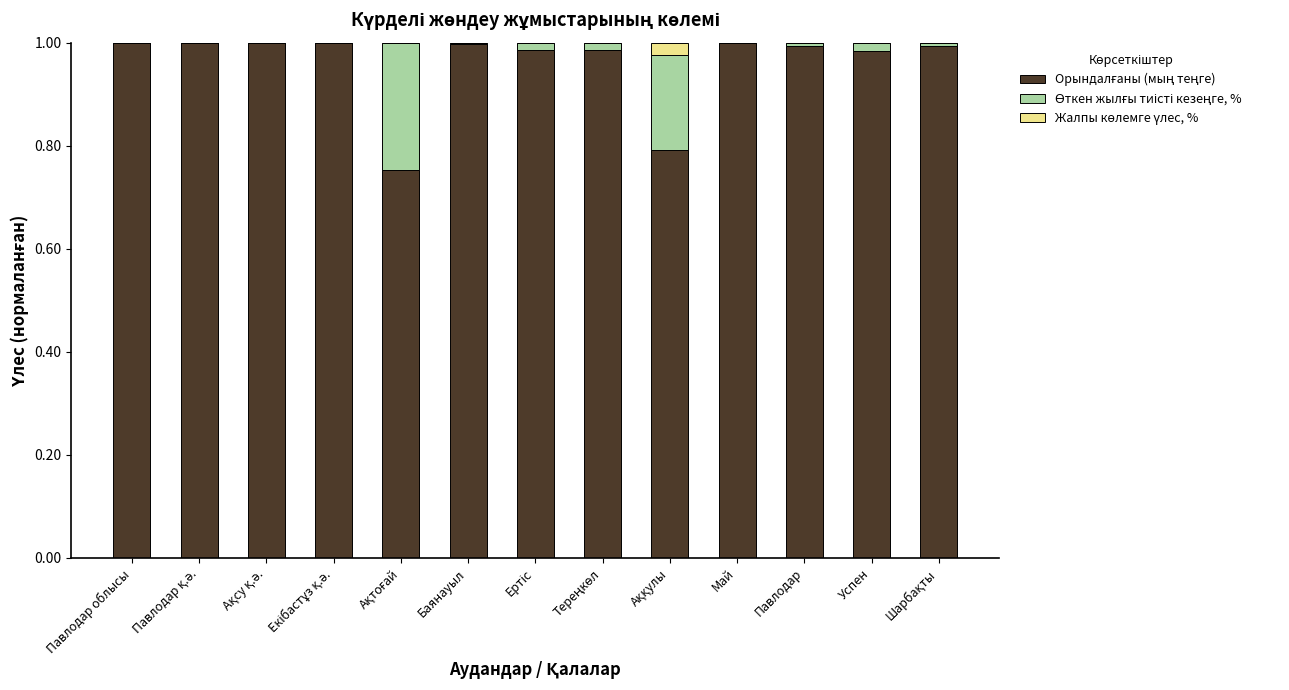

What is the value of the Орындалғаны (мың теңге) bar at the 4th from the left?

1.0